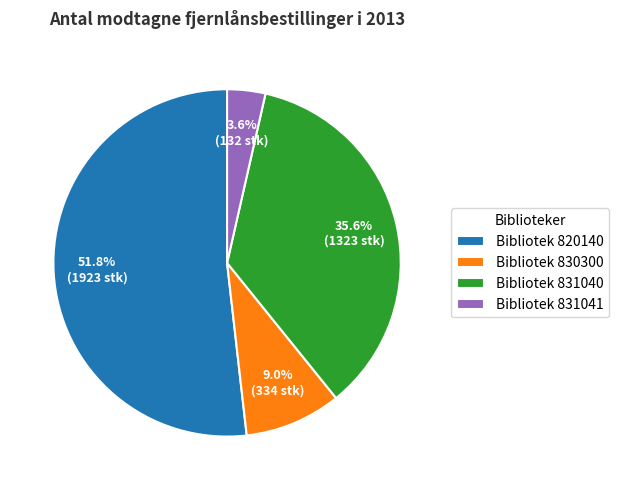

Count the number of slices in the pie.

4